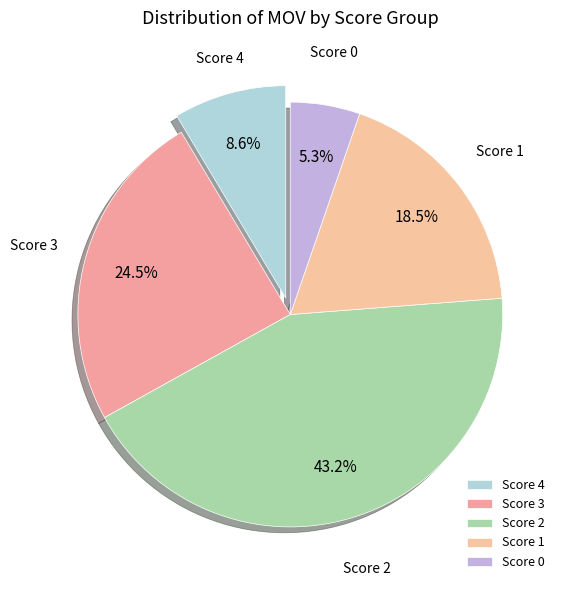

To the nearest percent, what is the average slice percentage?

20%